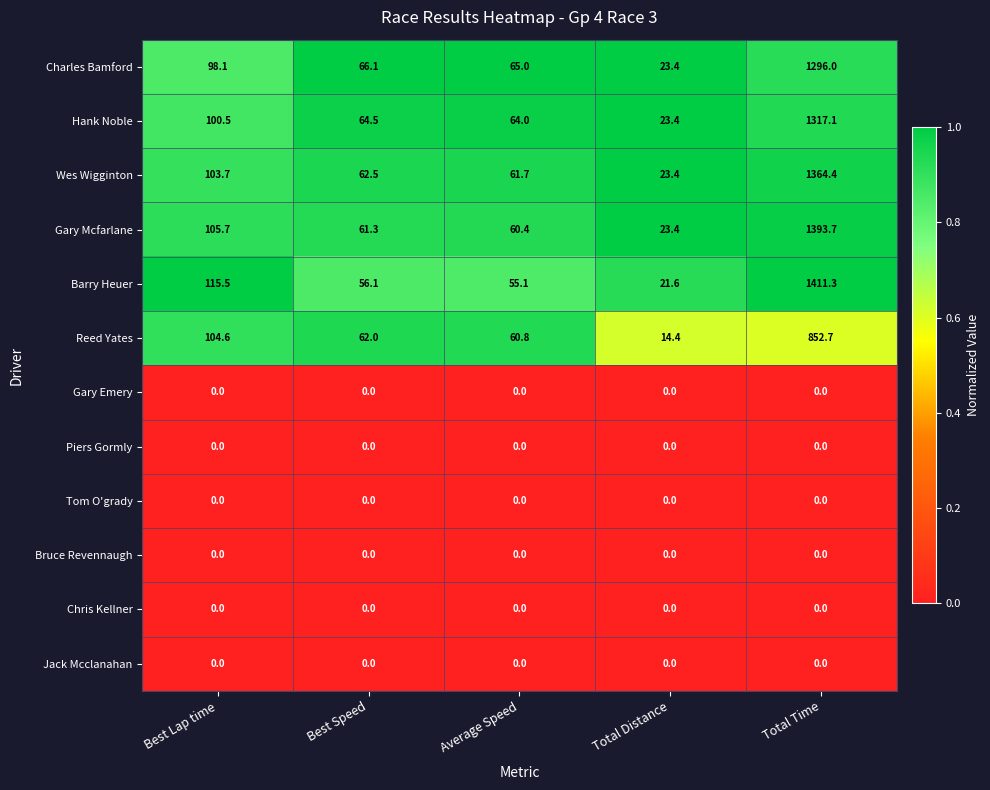

What value does the Wes Wigginton series have at Total Distance?

23.4